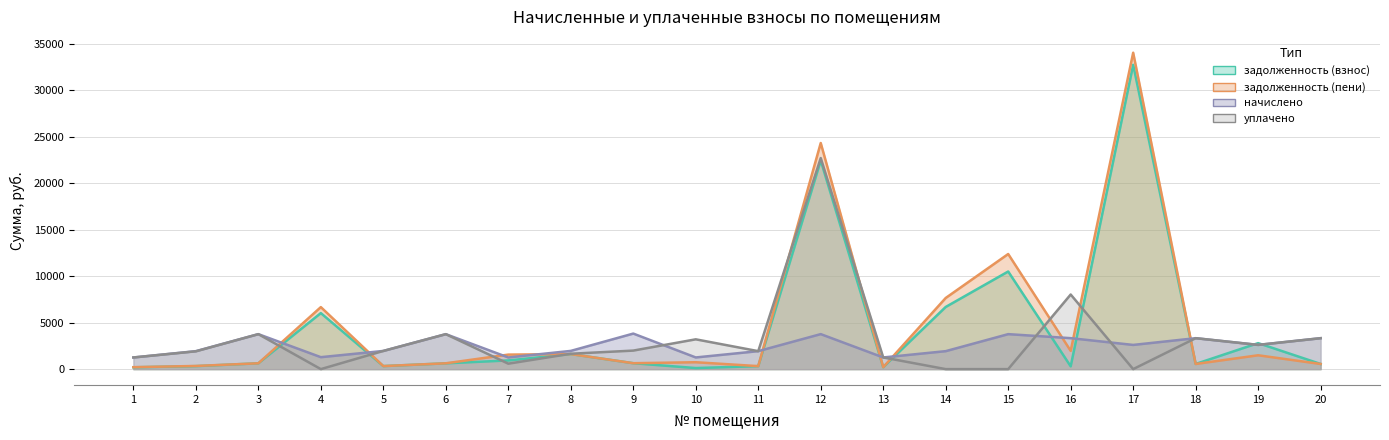

How many series are shown in this chart?

4